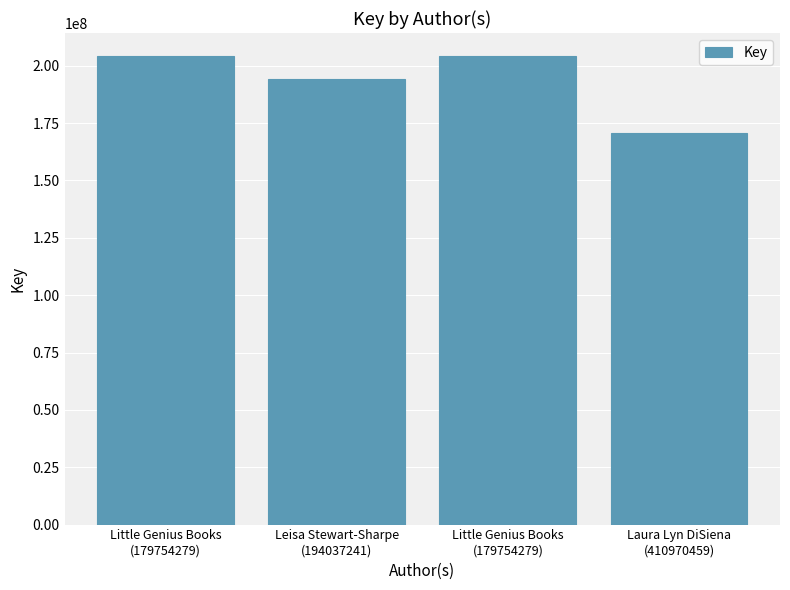

Count the number of categories in the chart.

4